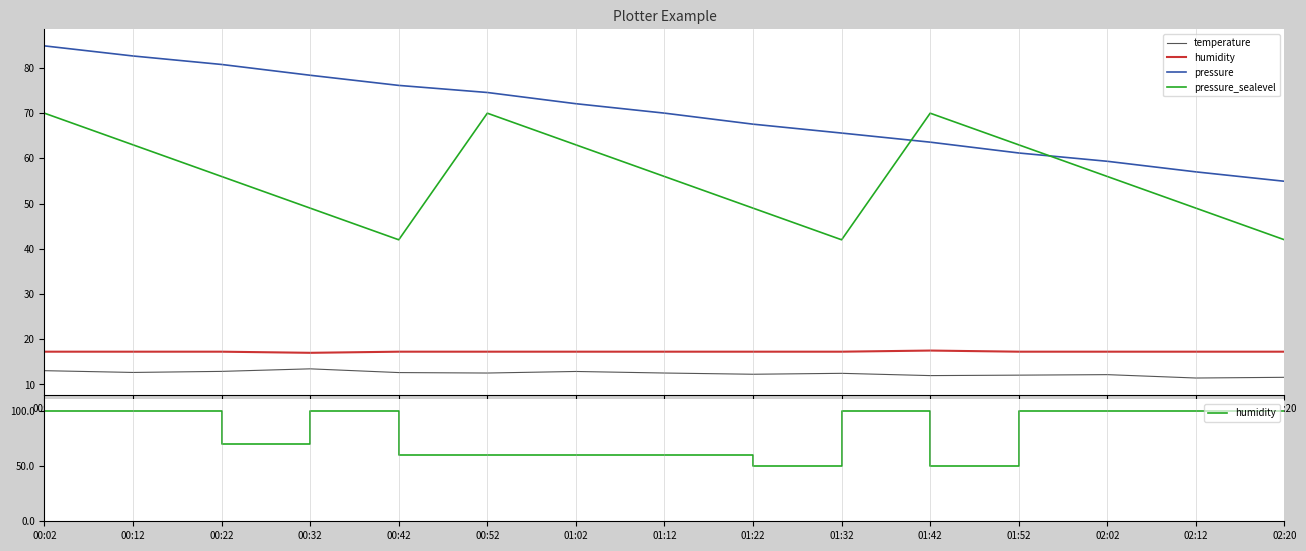

What is the label of the 10th point from the left?

01:32